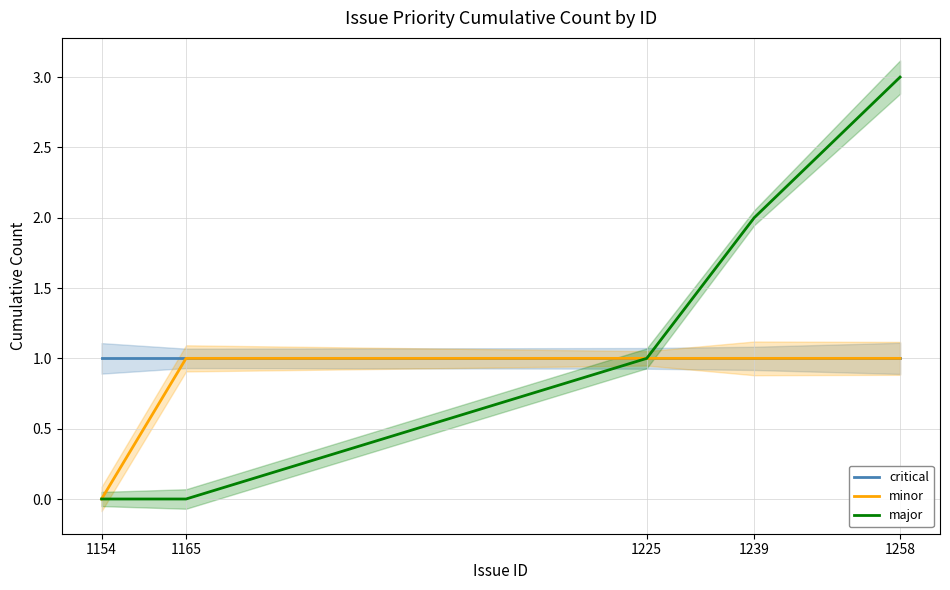

Reading right to left, extract all data points from this chart.

critical: 1258=1	1239=1	1225=1	1165=1	1154=1
minor: 1258=1	1239=1	1225=1	1165=1	1154=0
major: 1258=3	1239=2	1225=1	1165=0	1154=0